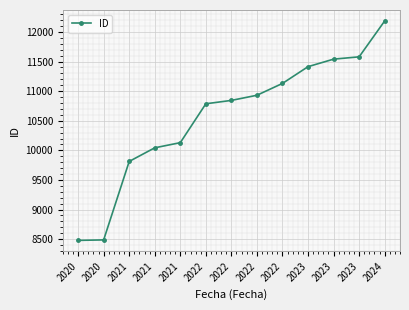

What is the sum of the values at 2020 and 2022?

19331